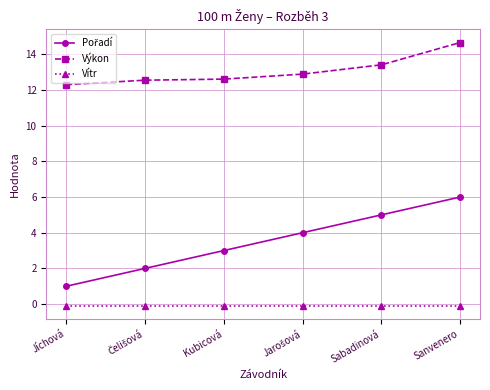

What is the difference between the maximum and minimum values in the Výkon series?

2.4